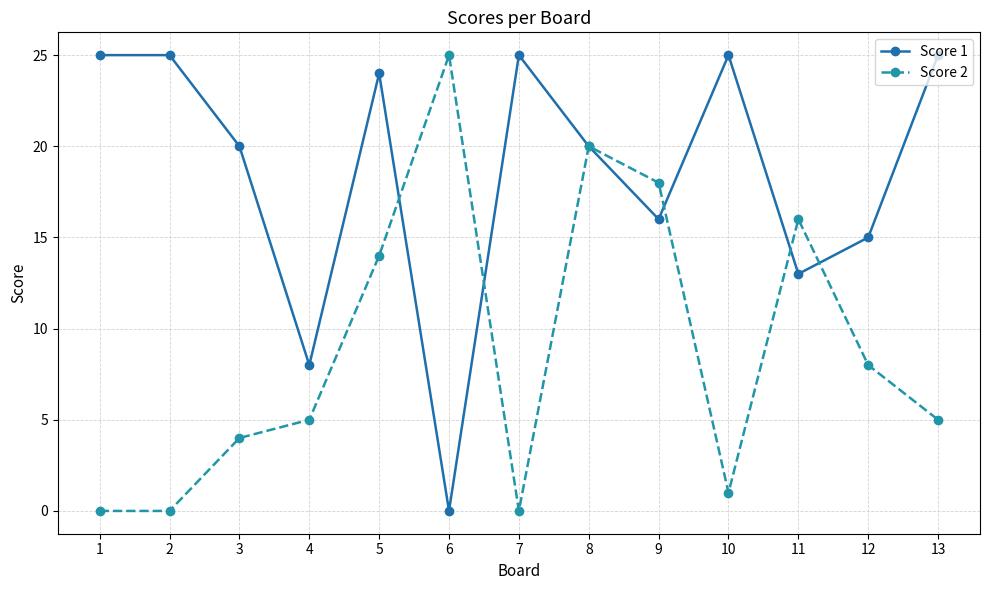

Where is Score 1 nearest to the value 12?

11